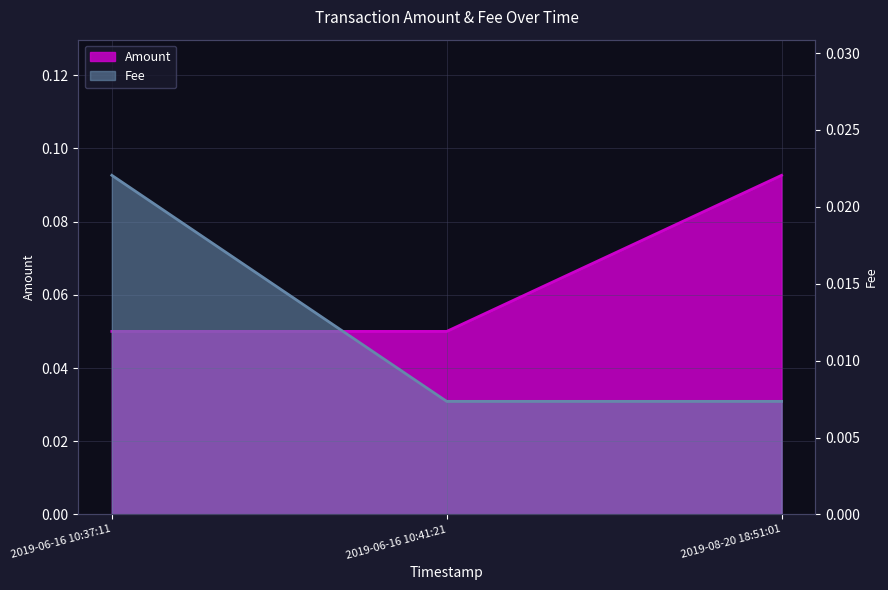

What are all the series names shown in the legend?

Amount, Fee